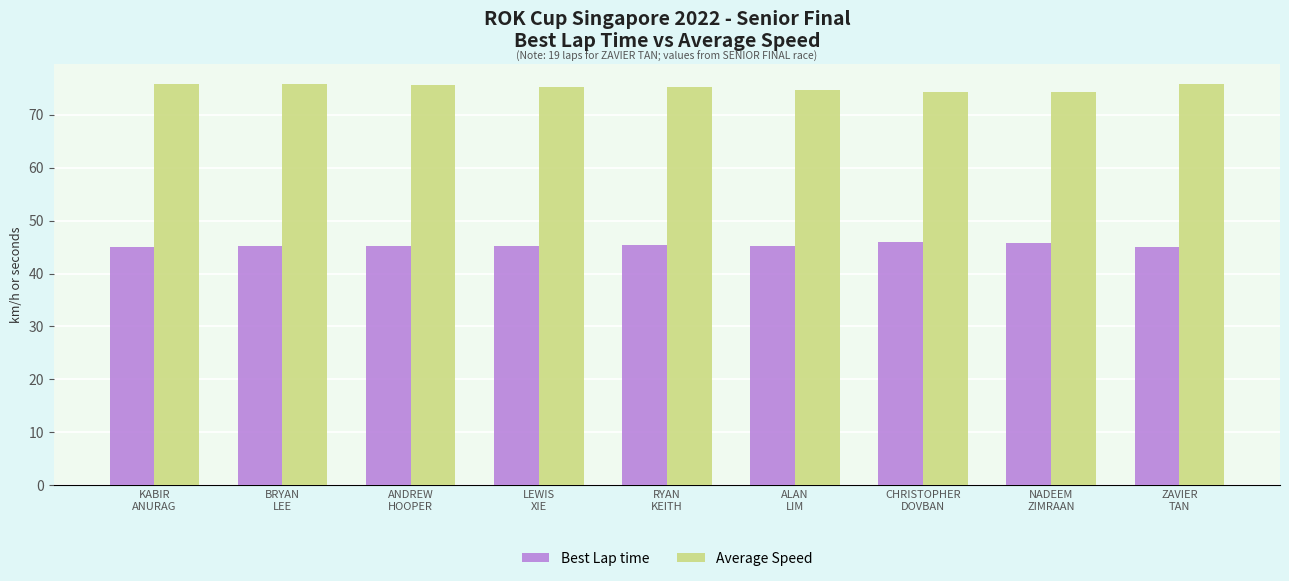

Count the number of data series in this chart.

2